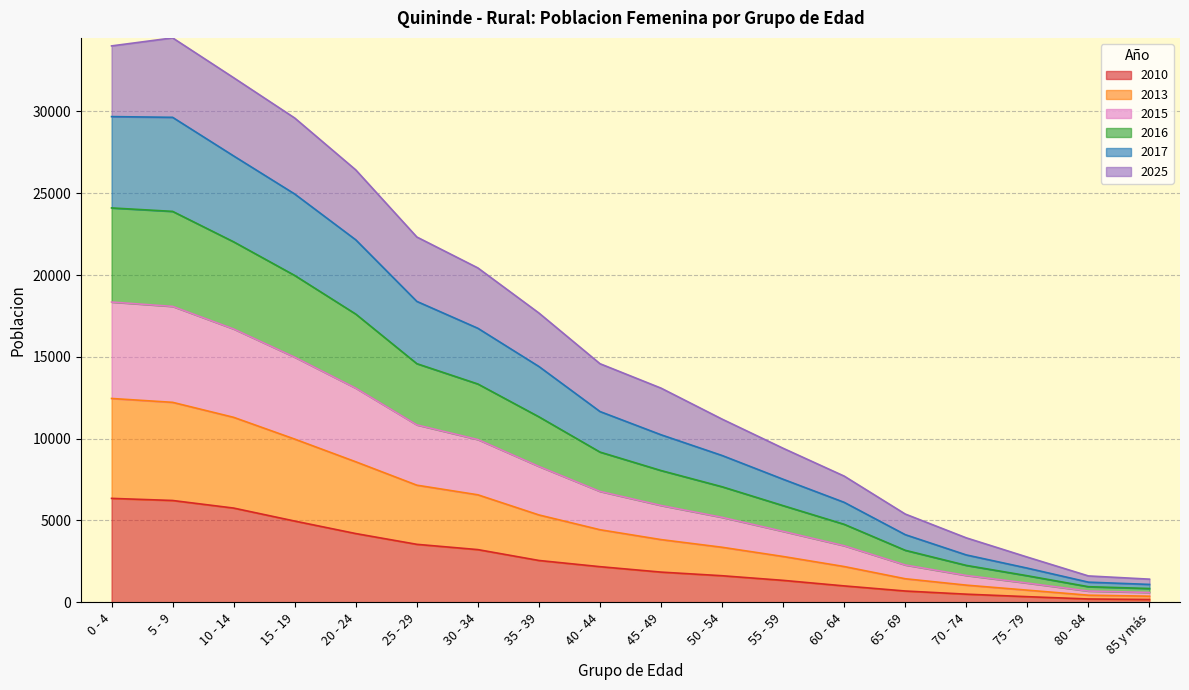

The value of 2010 at 0 - 4 is 1556. True or false?

False